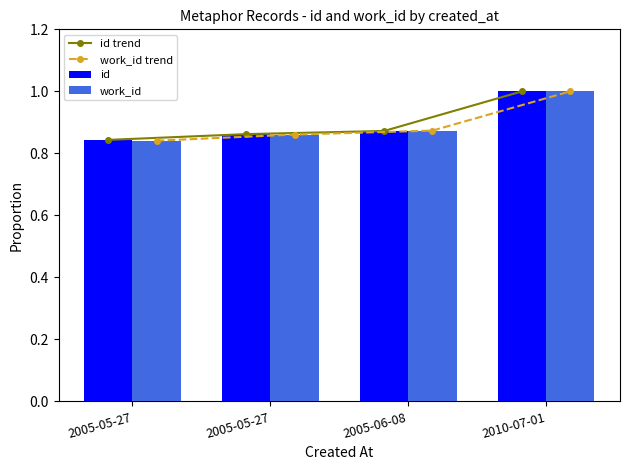

List the series in order of their peak value, lowest first.

id trend, work_id trend, id, work_id